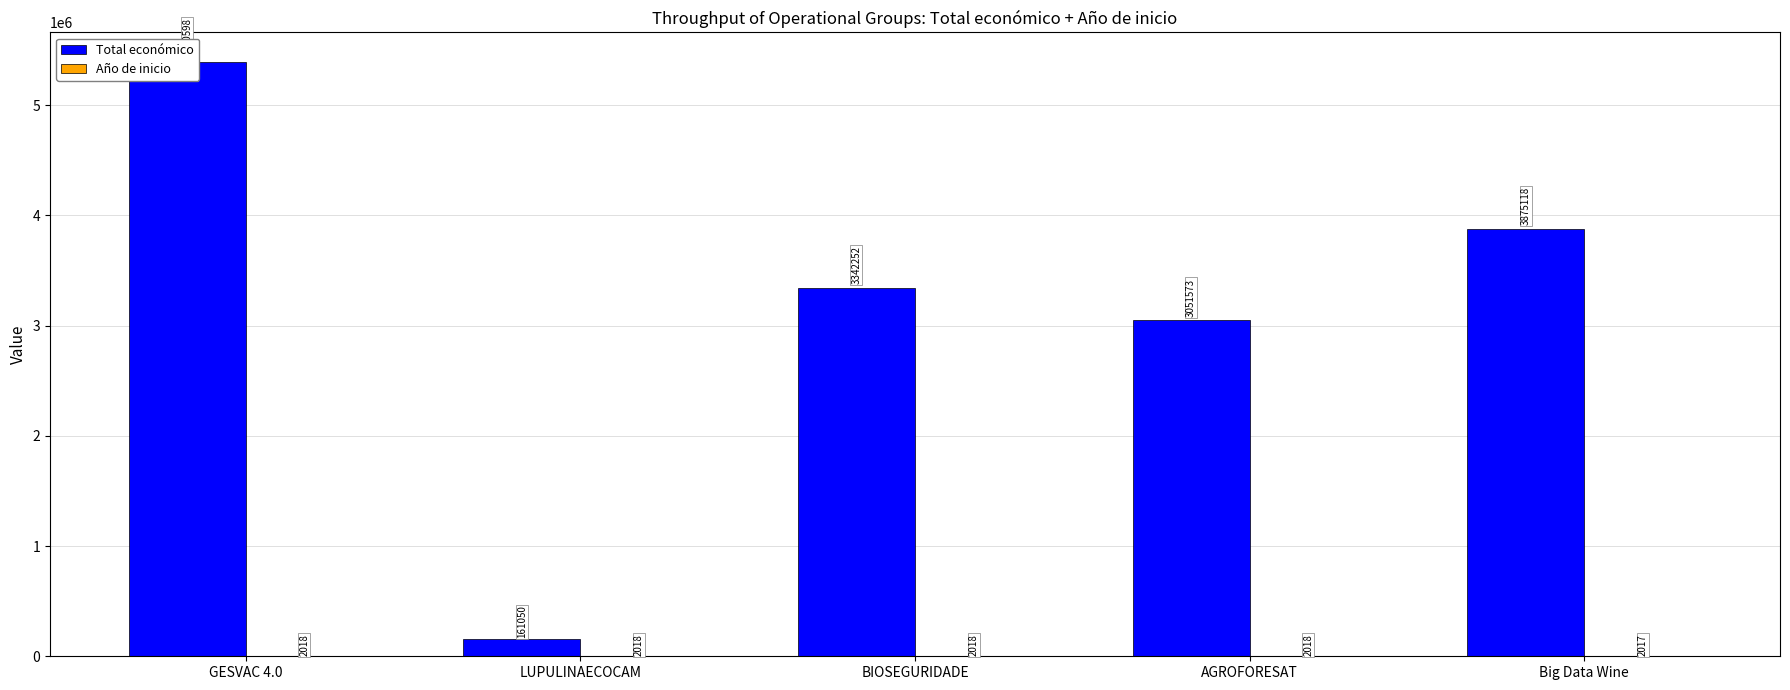

What is the lowest value of the Año de inicio series?

2017